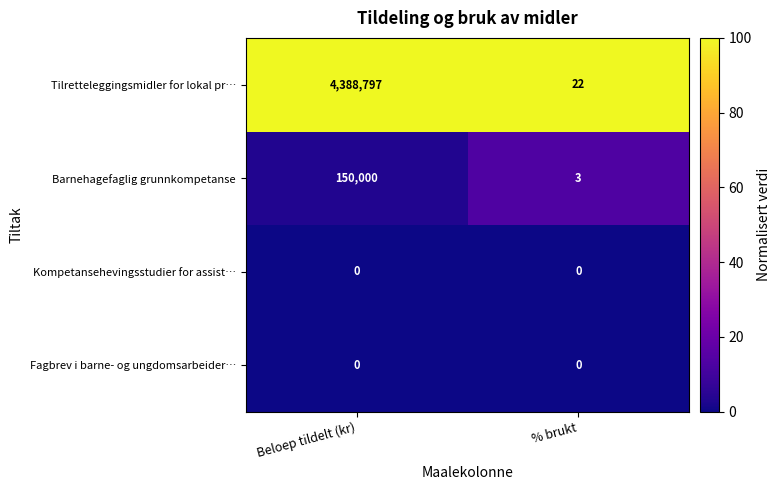

What is the maximum value shown in the chart?

4388797